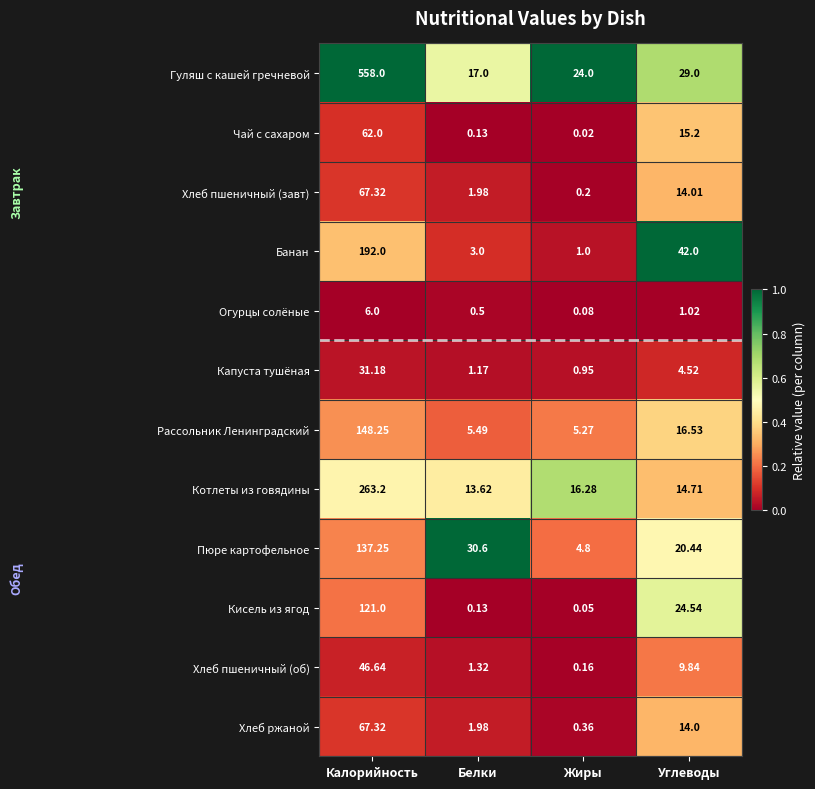

How many categories are shown in the chart?

4